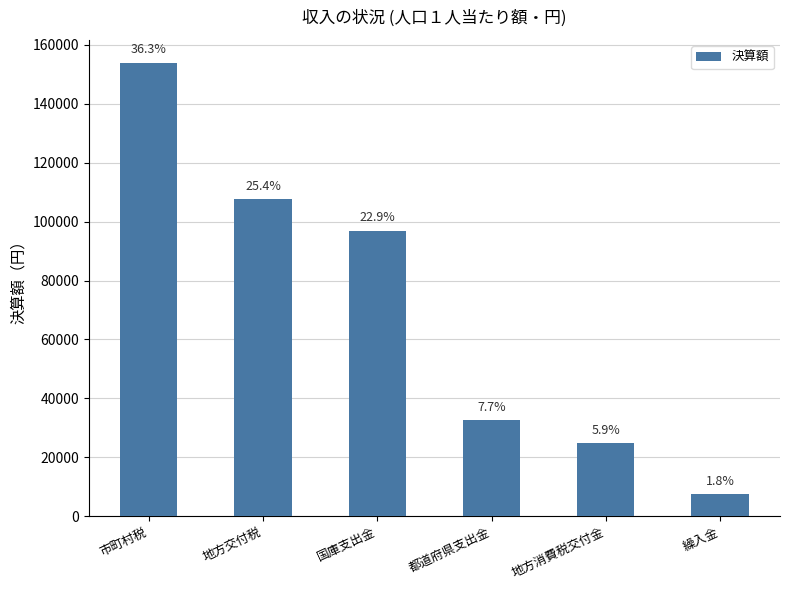

Are the bars horizontal?

No